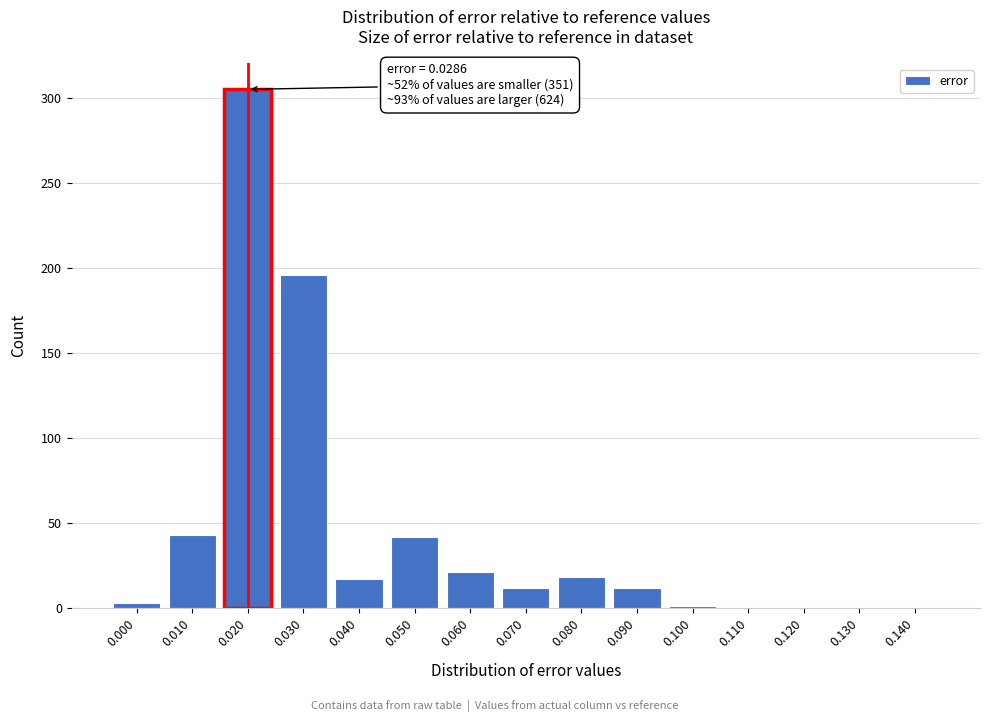

Is it true that the value at 0.010 is 43?

True